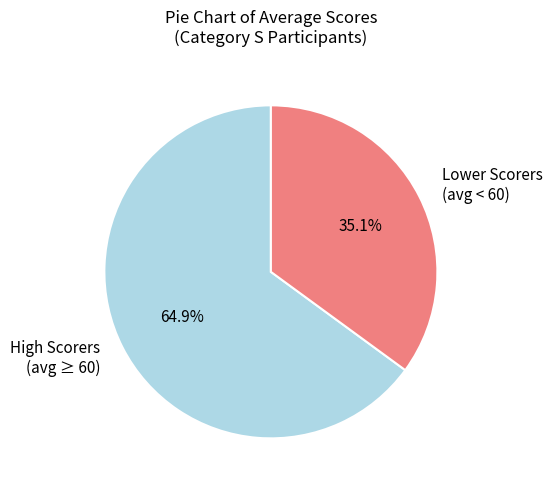

What is the majority slice?

High Scorers (avg ≥ 60)